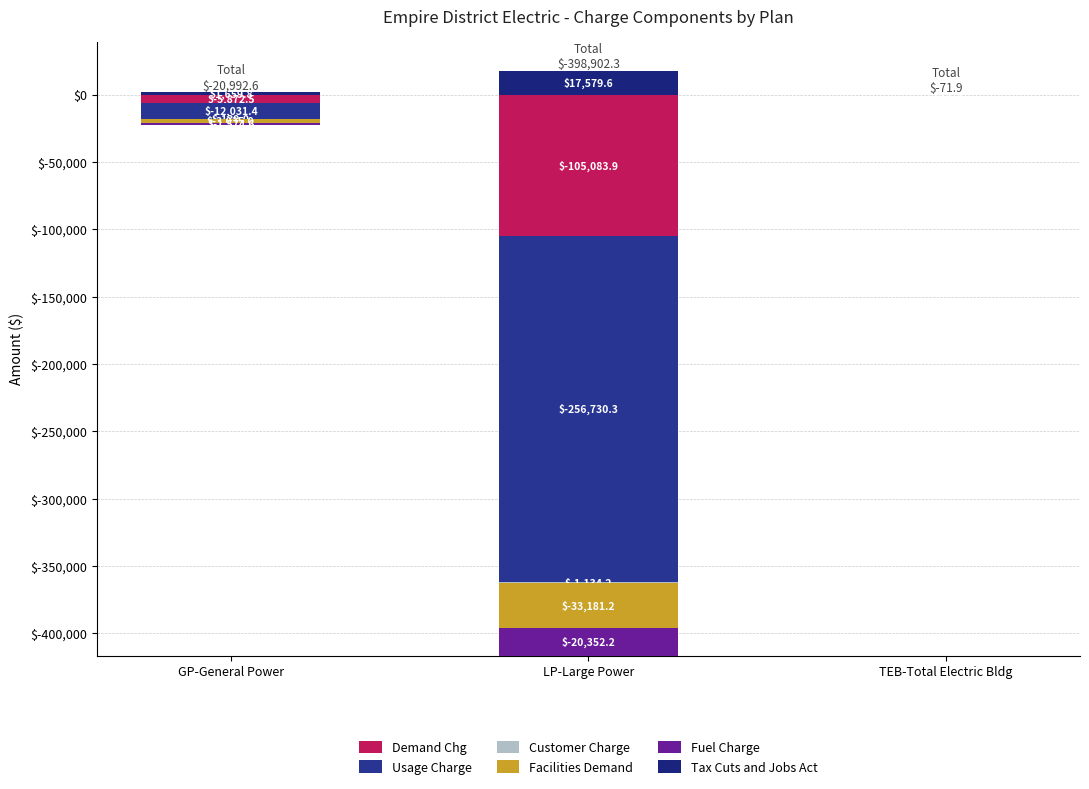

Count the number of categories in the chart.

3